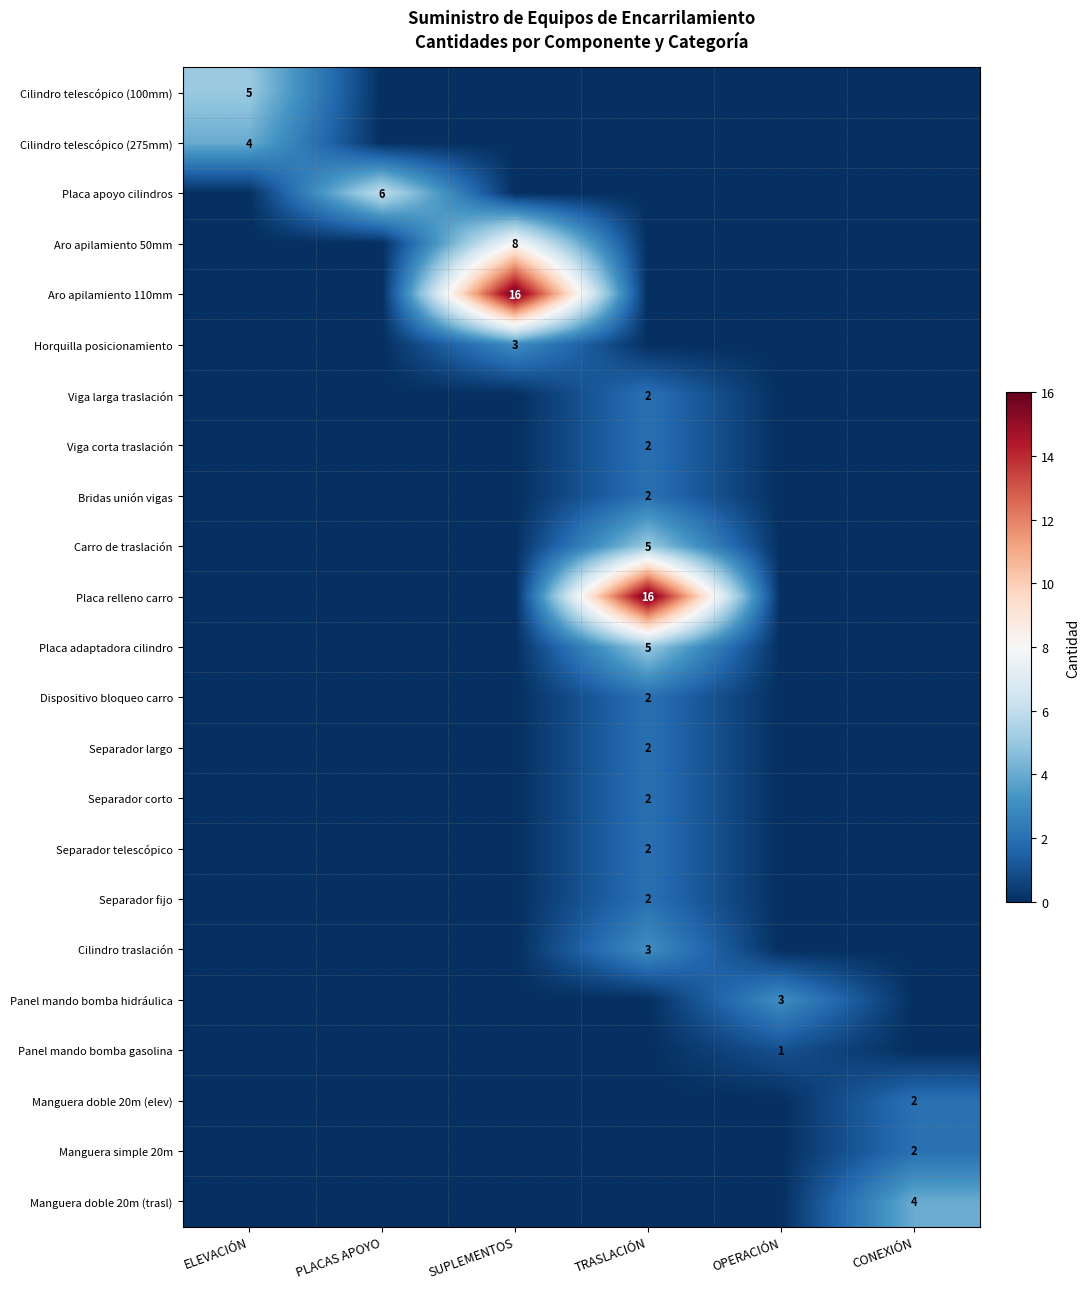

The value of Separador corto at TRASLACIÓN is 2. True or false?

True